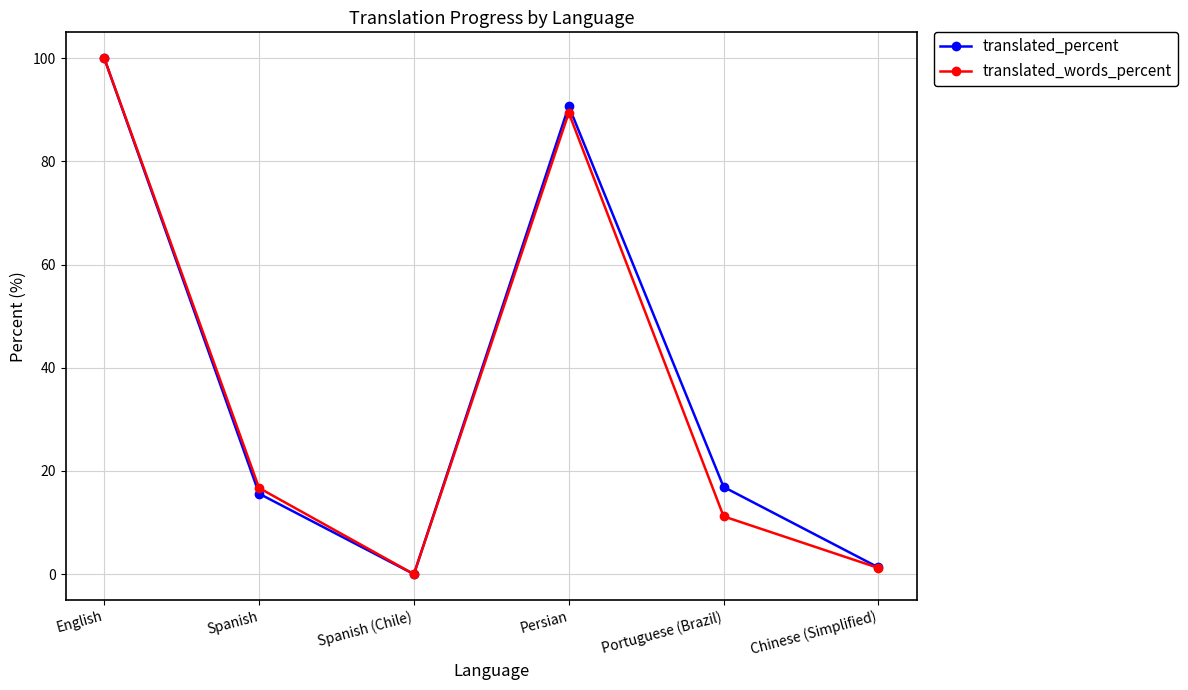

How many interior local peaks does the translated_words_percent series have?

1